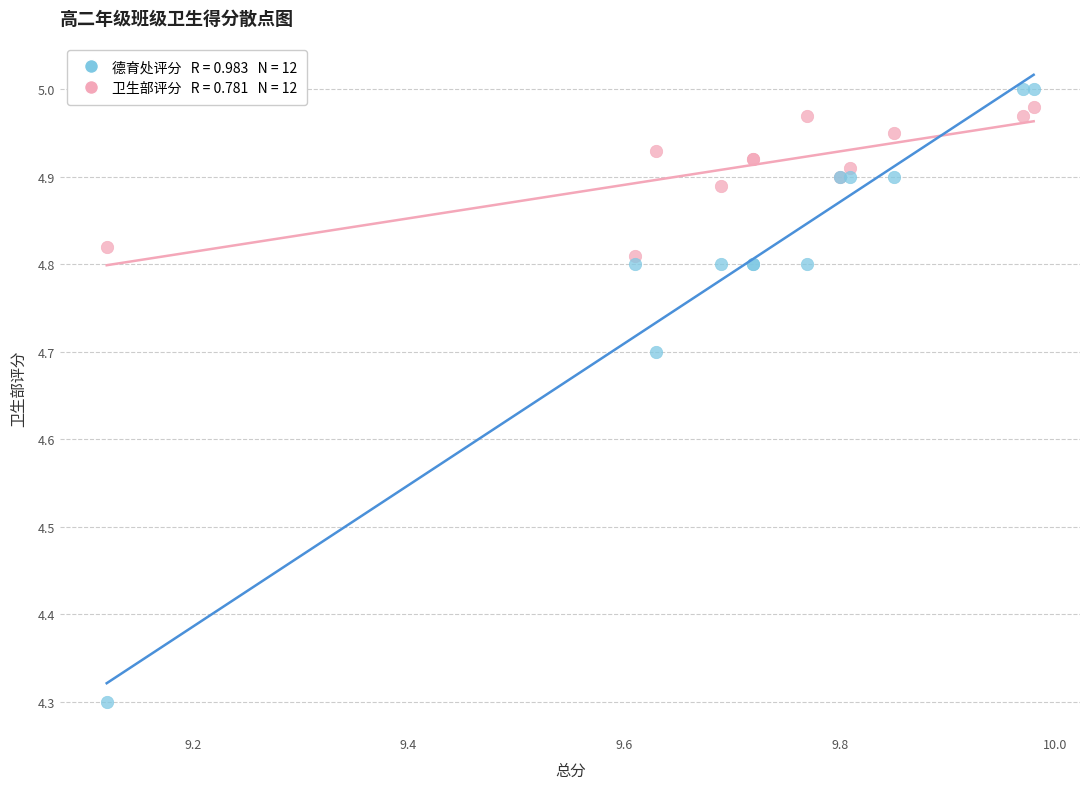

Across all series, what Y value is closest to 4?

4.3